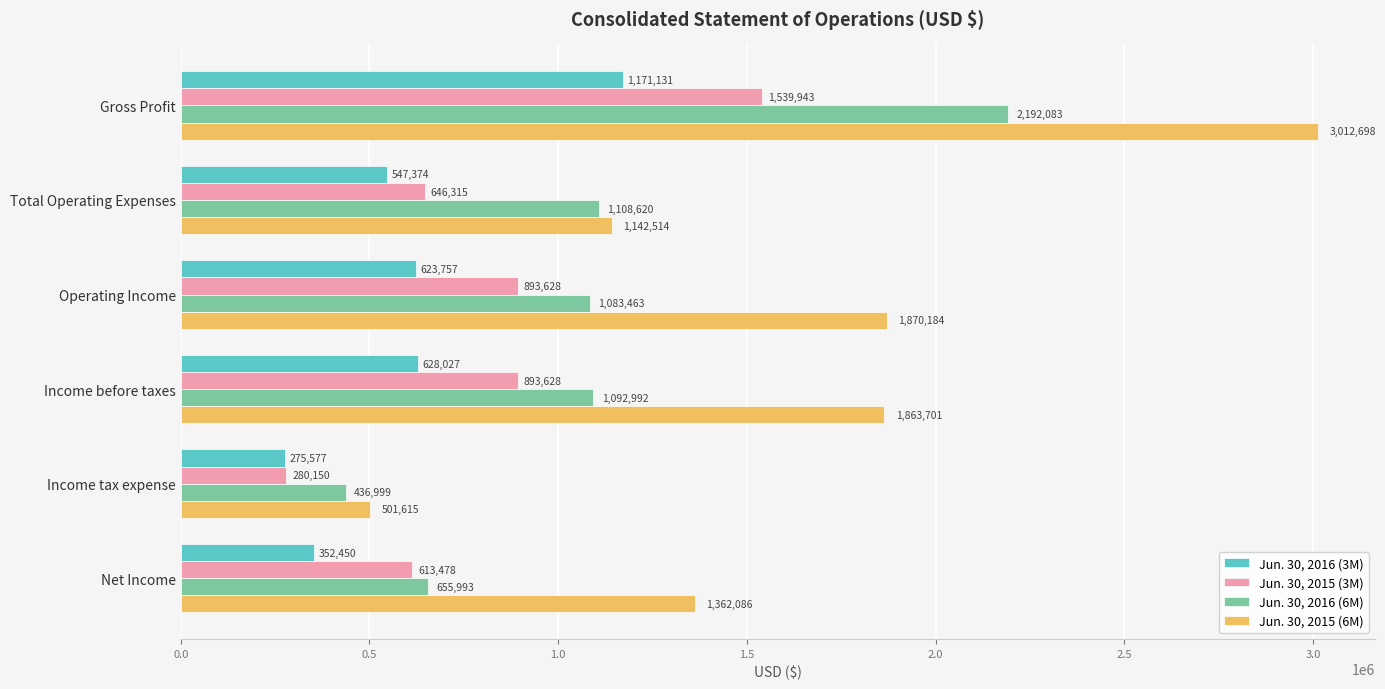

Which series has the largest range (max minus min)?

Jun. 30, 2015 (6M)